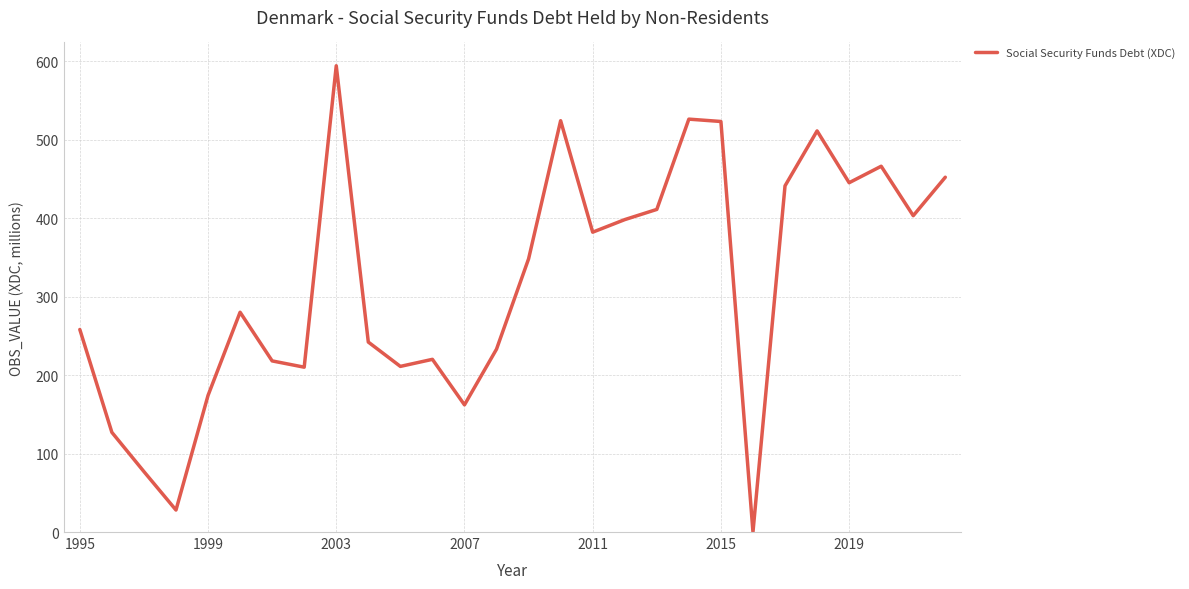

Does the chart display data point markers on the line(s)?

No